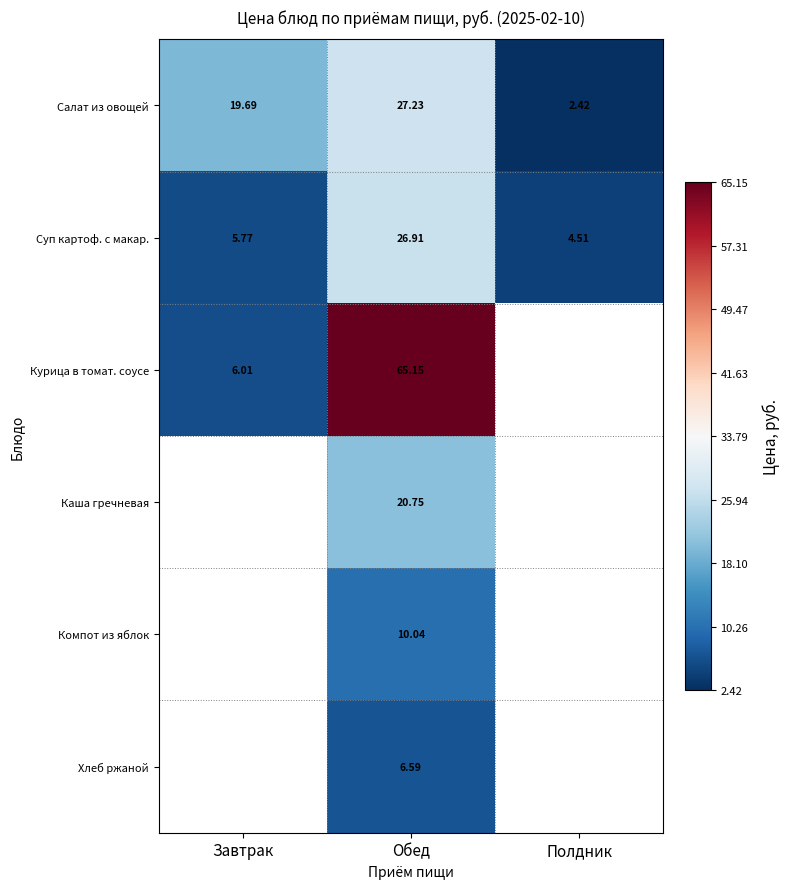

Which category has the highest value across all series?

Обед